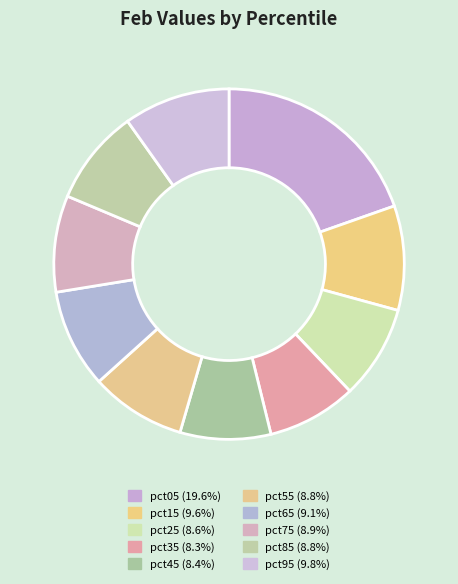

The pct45 slice represents 8% of the pie. True or false?

True